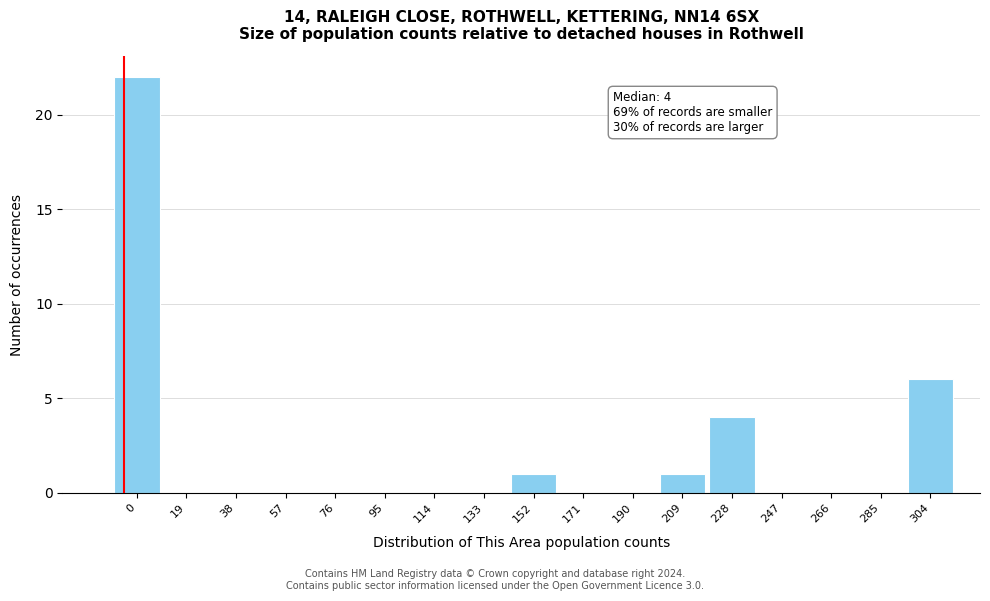

Reading left to right, extract all data points from this chart.

0=22	19=0	38=0	57=0	76=0	95=0	114=0	133=0	152=1	171=0	190=0	209=1	228=4	247=0	266=0	285=0	304=6